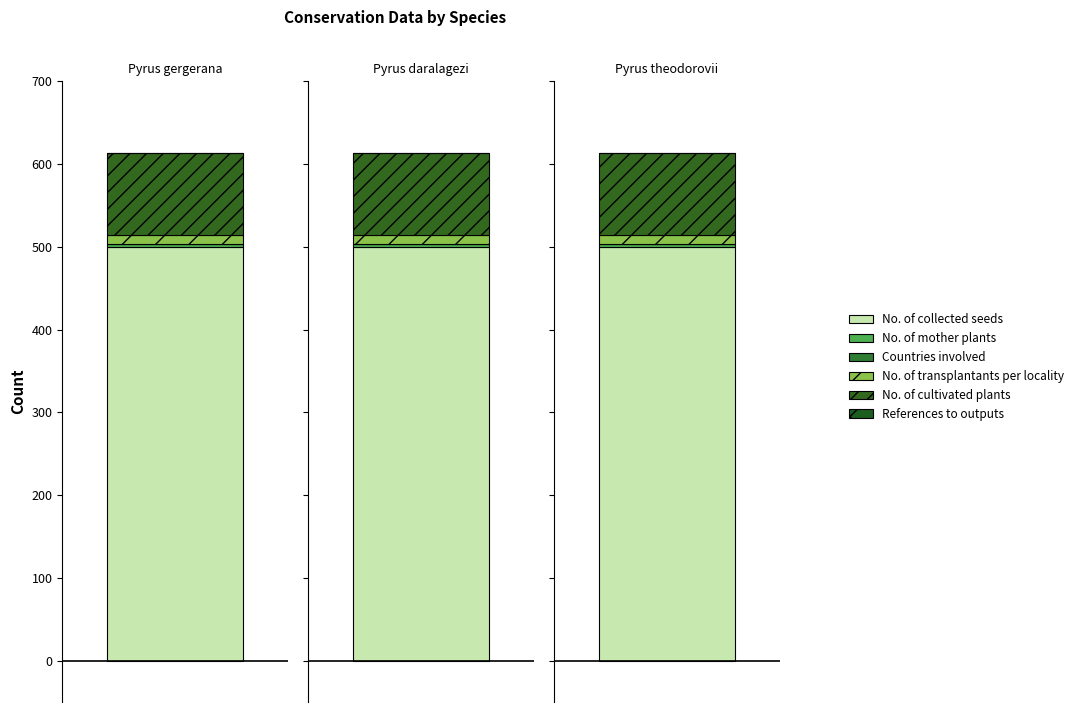

How many distinct data groups are displayed?

6